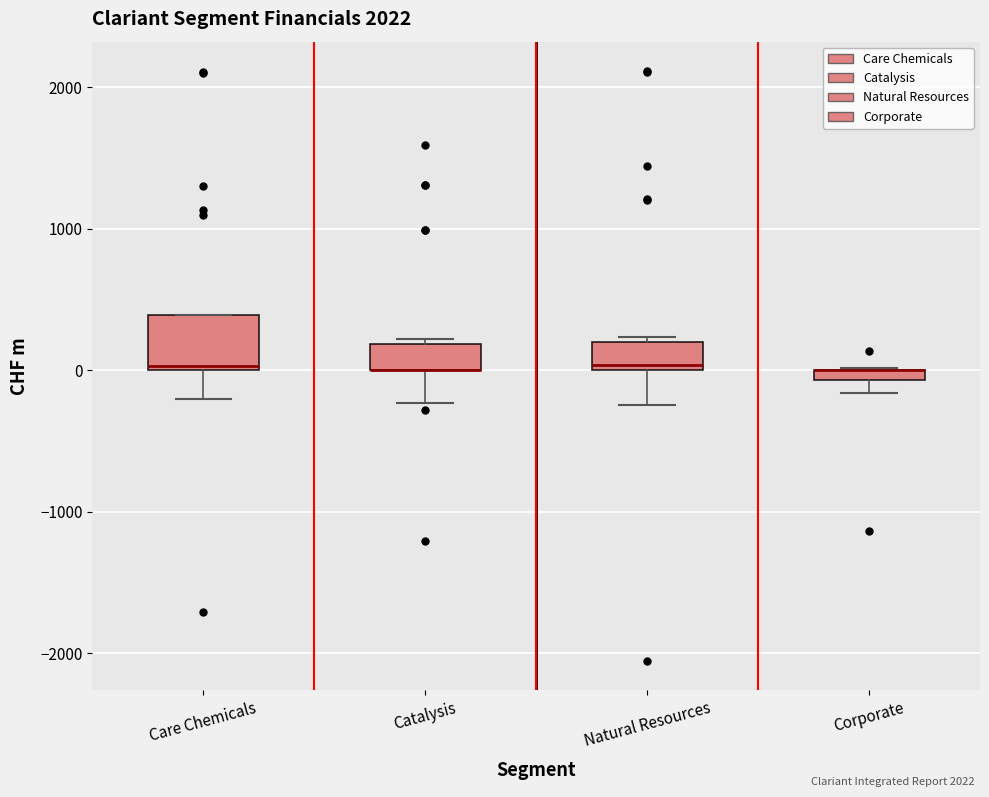

Where does the lower whisker of the box for Natural Resources end on the y-axis? The values are not printed on the chart, so give them approximately, as read against the axis.

-200